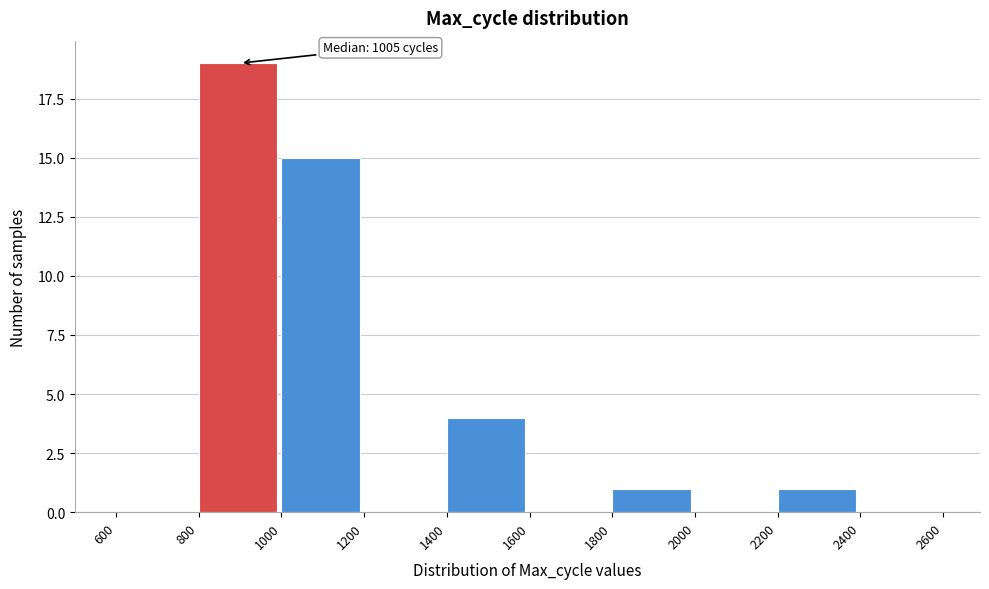

Which range on the x-axis has the tallest bar?

800 to 1000